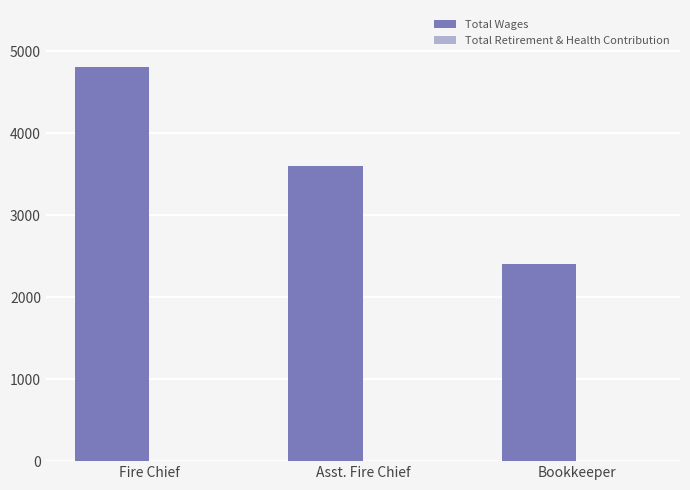

Which has a higher value, Asst. Fire Chief or Fire Chief?

Fire Chief